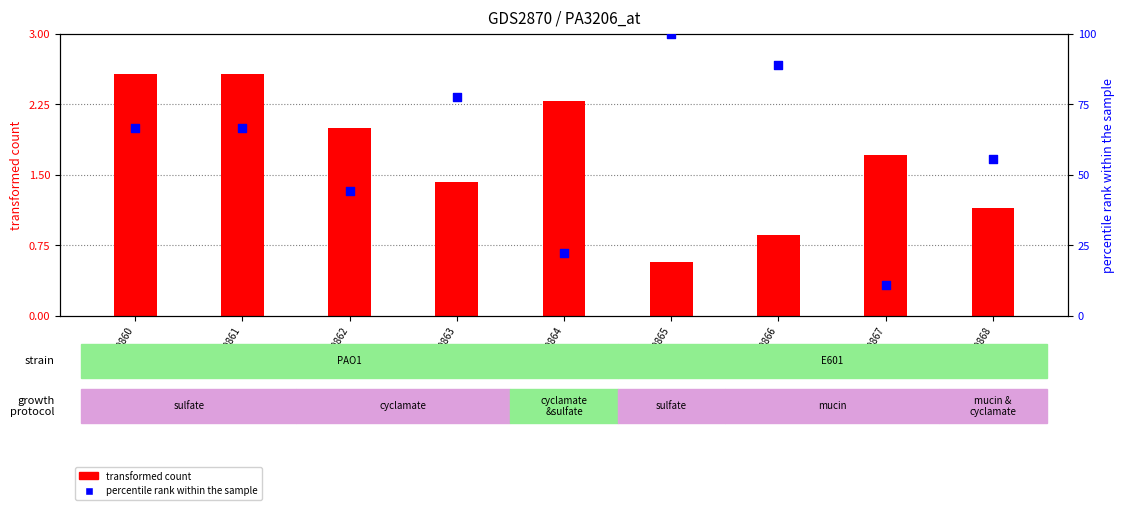

Which series has the widest spread of Y values?

col_7 (percentile rank)